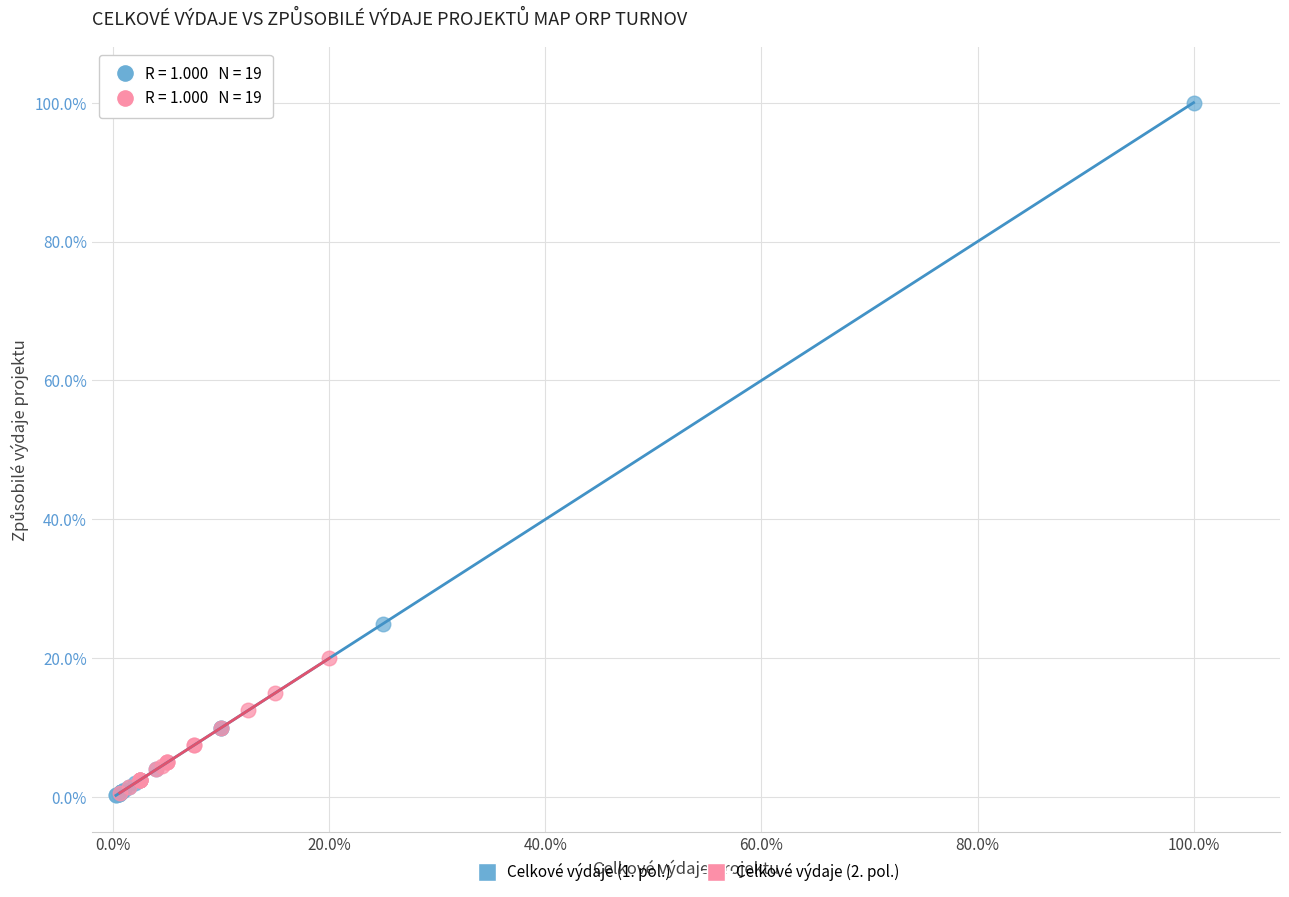

What are all the series names shown in the legend?

Celkové výdaje (1. pol.), Celkové výdaje (2. pol.)